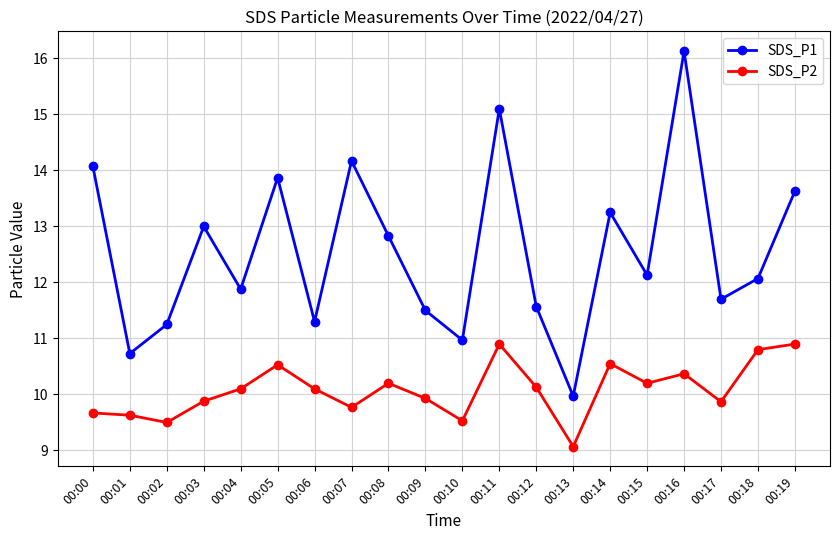

What is the total value across all series at 00:16?

26.5